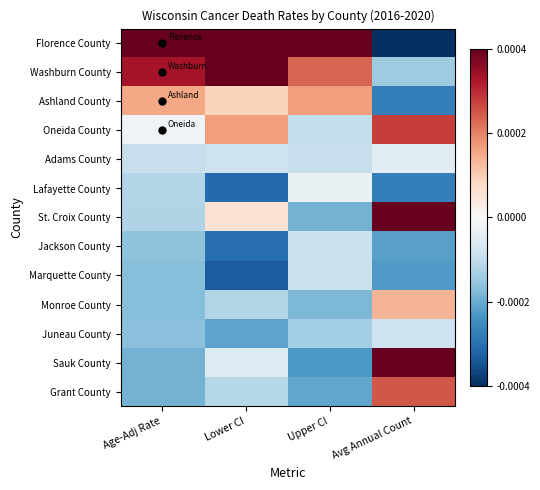

Reading left to right, list all the values displayed in this chart.

Florence County: Age-Adj Rate=0.0	Lower CI=0.0	Upper CI=0.0	Avg Annual Count=-0.0
Washburn County: Age-Adj Rate=0.0	Lower CI=0.0	Upper CI=0.0	Avg Annual Count=-0.0
Ashland County: Age-Adj Rate=0.0	Lower CI=0.0	Upper CI=0.0	Avg Annual Count=-0.0
Oneida County: Age-Adj Rate=-0.0	Lower CI=0.0	Upper CI=-0.0	Avg Annual Count=0.0
Adams County: Age-Adj Rate=-0.0	Lower CI=-0.0	Upper CI=-0.0	Avg Annual Count=-0.0
Lafayette County: Age-Adj Rate=-0.0	Lower CI=-0.0	Upper CI=-0.0	Avg Annual Count=-0.0
St. Croix County: Age-Adj Rate=-0.0	Lower CI=0.0	Upper CI=-0.0	Avg Annual Count=0.0
Jackson County: Age-Adj Rate=-0.0	Lower CI=-0.0	Upper CI=-0.0	Avg Annual Count=-0.0
Marquette County: Age-Adj Rate=-0.0	Lower CI=-0.0	Upper CI=-0.0	Avg Annual Count=-0.0
Monroe County: Age-Adj Rate=-0.0	Lower CI=-0.0	Upper CI=-0.0	Avg Annual Count=0.0
Juneau County: Age-Adj Rate=-0.0	Lower CI=-0.0	Upper CI=-0.0	Avg Annual Count=-0.0
Sauk County: Age-Adj Rate=-0.0	Lower CI=-0.0	Upper CI=-0.0	Avg Annual Count=0.0
Grant County: Age-Adj Rate=-0.0	Lower CI=-0.0	Upper CI=-0.0	Avg Annual Count=0.0